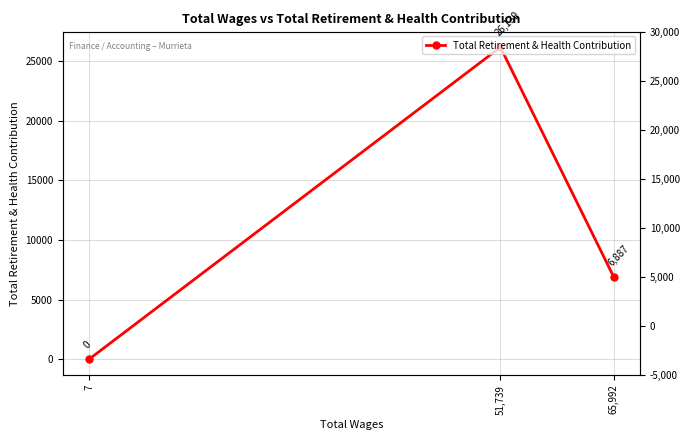

True or false: the data shows 6887 at 65,992.

True